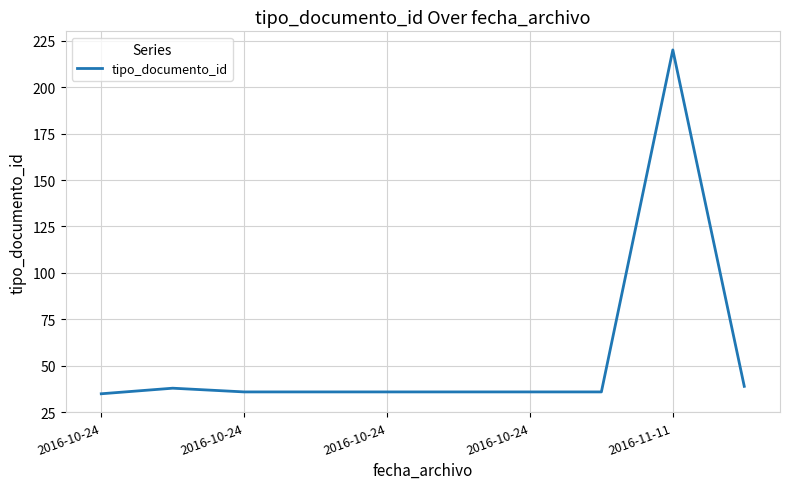

What is the smallest value displayed?

35